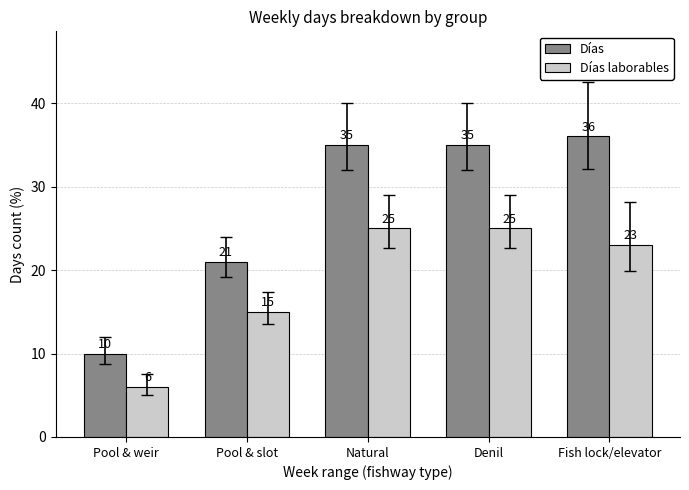

The Días laborables series shows 37 at Fish lock/elevator. True or false?

False